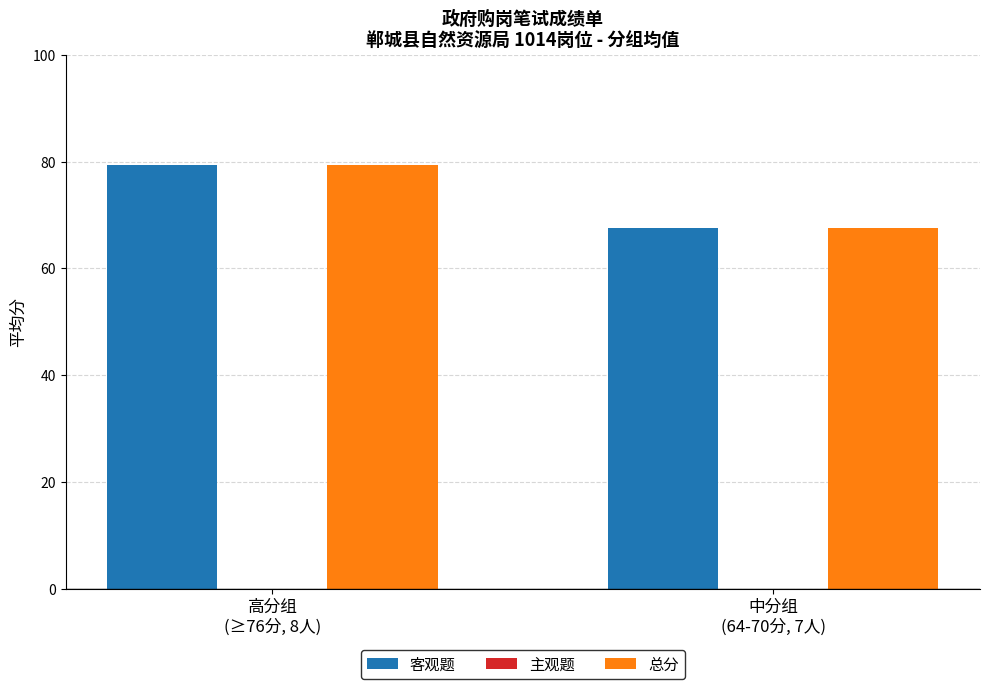

What is the value of the 总分 bar at the 2nd from the left?

67.6